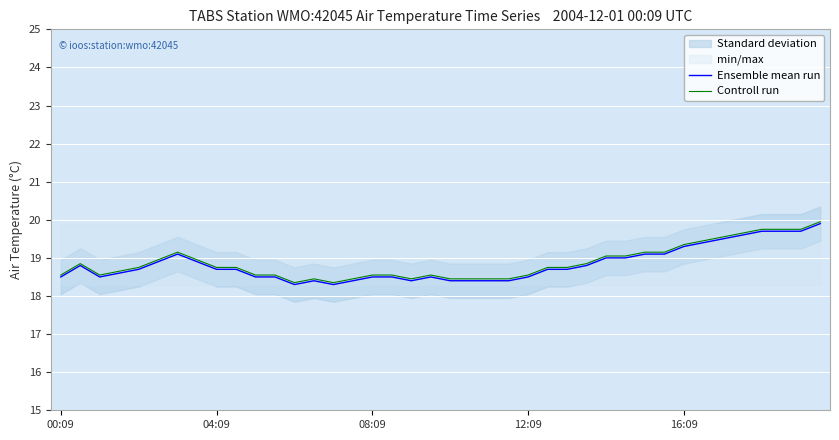

What is the approximate value of Controll run at 27?

18.9